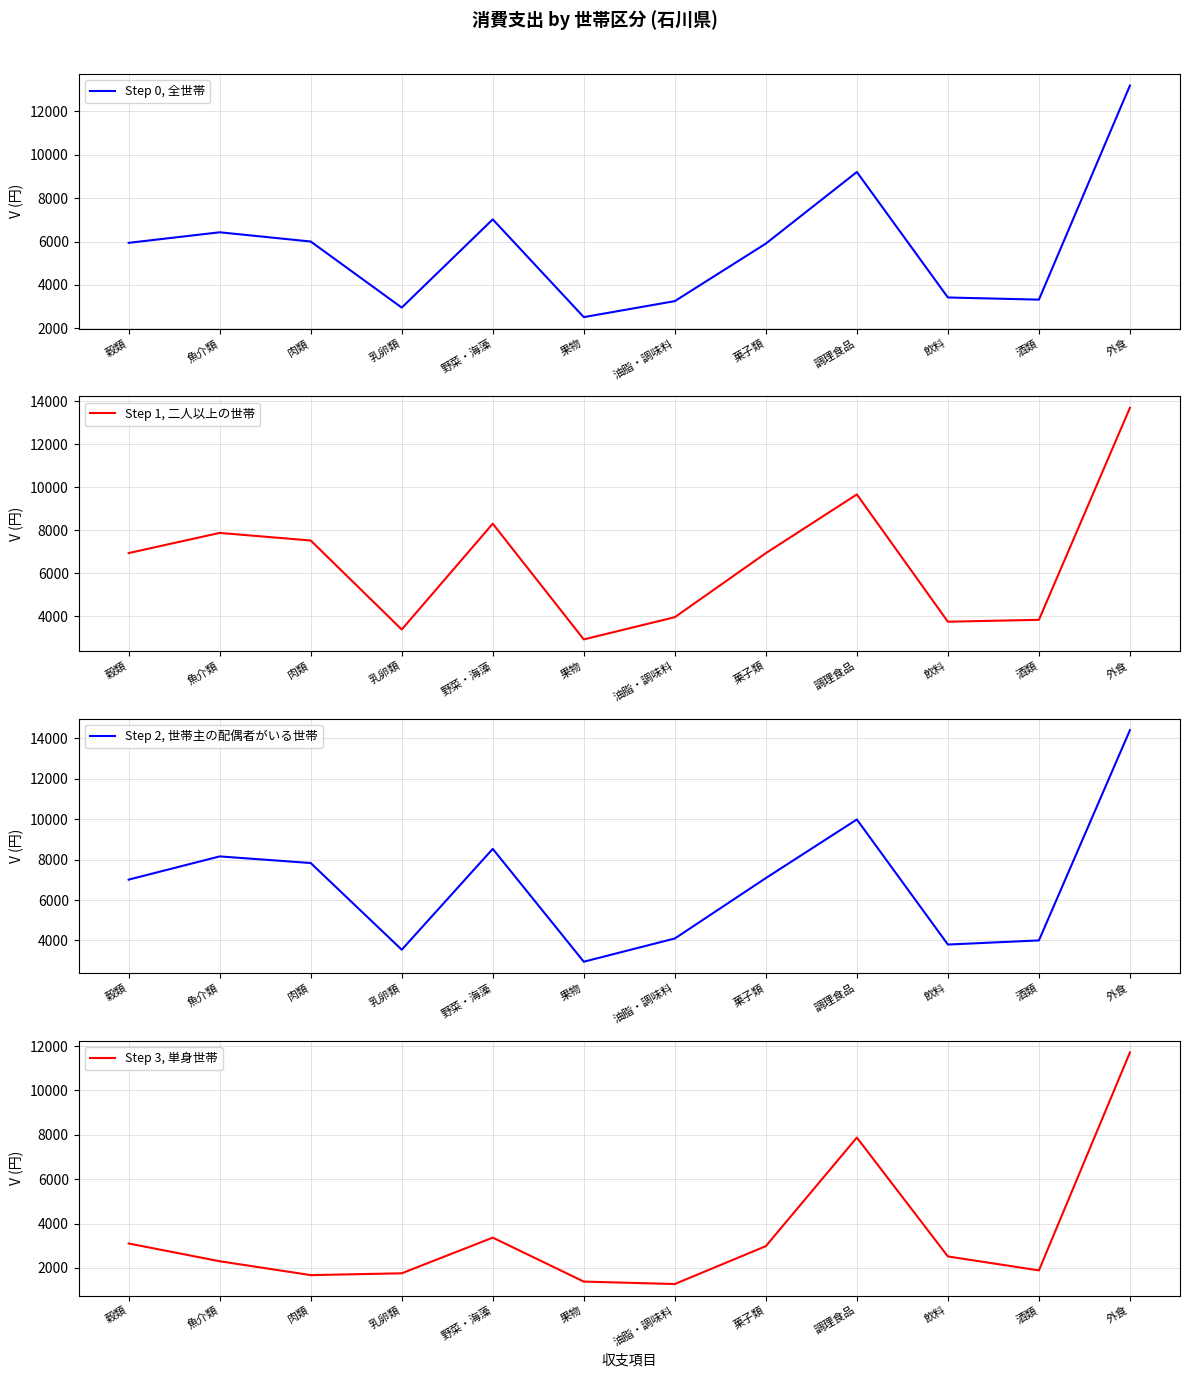

What is the average value of the Step 0, 全世帯 series?

5765